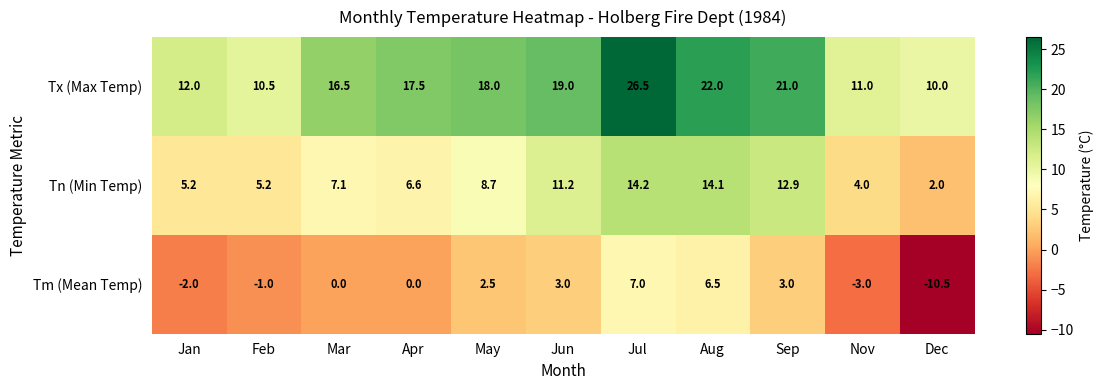

What is the highest value of the Tm (Mean Temp) series?

7.0